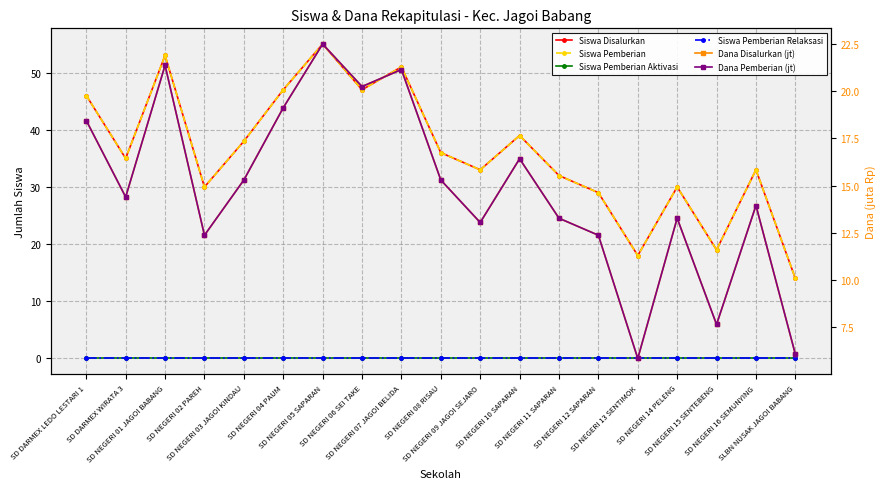

Which series has the largest total across all categories?

Siswa Disalurkan